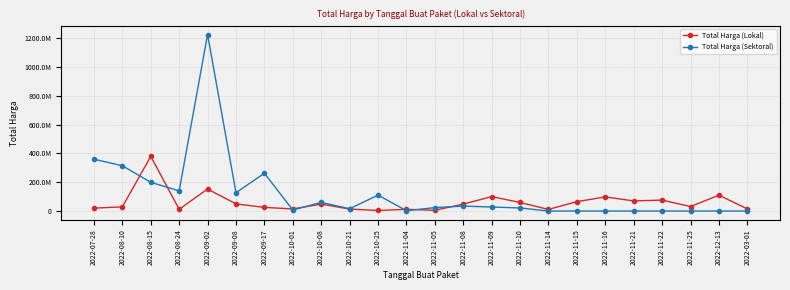

What are all the series names shown in the legend?

Total Harga (Lokal), Total Harga (Sektoral)